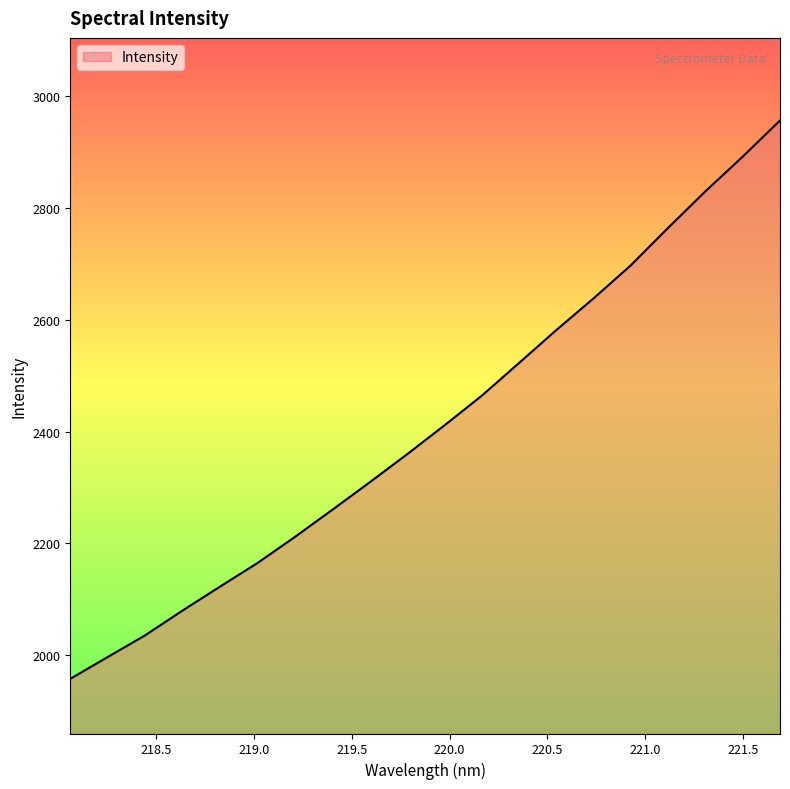

What is the smallest value displayed?

1957.2